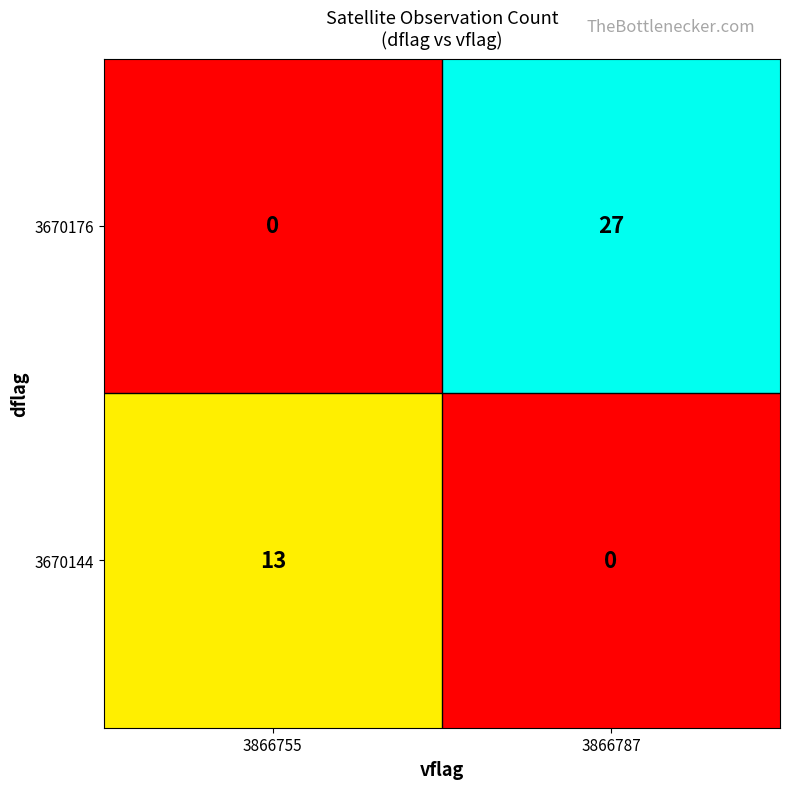

The 3670144 series shows 7 at 3866787. True or false?

False